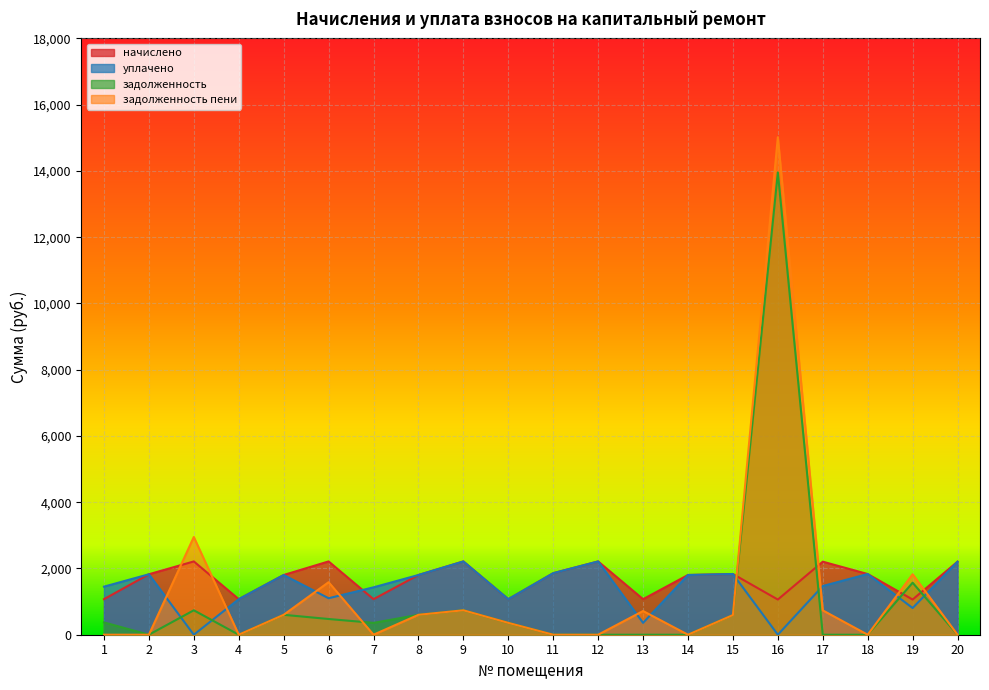

What is the average value of the уплачено series?

1407.4